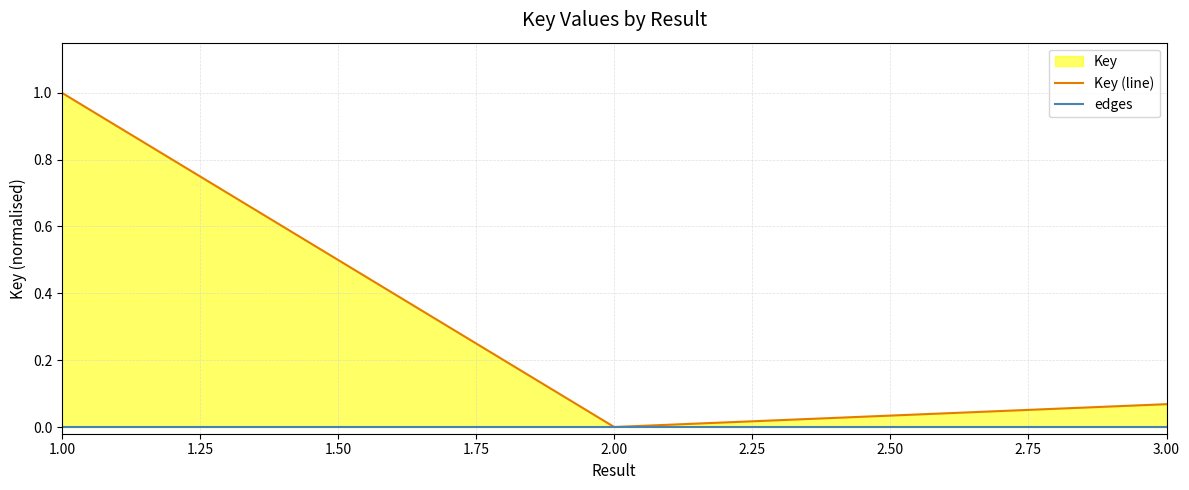

Rank the series at 3.00 from highest to lowest value.

Key (line), edges